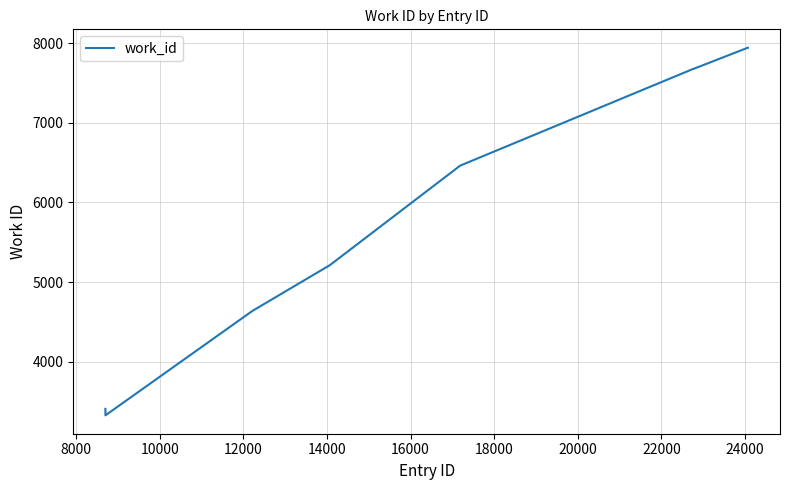

What is the smallest value displayed?

3330